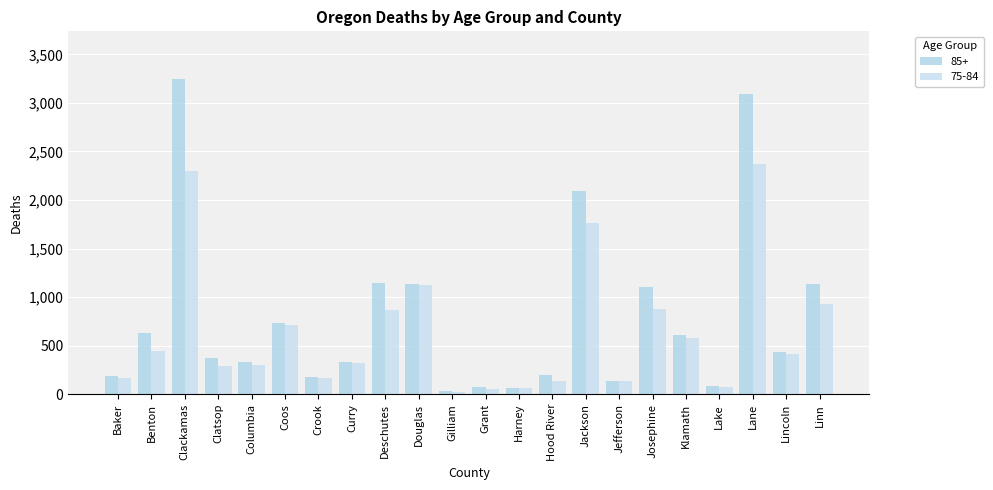

What is the difference between the 85+ values at Lincoln and Lake?

359